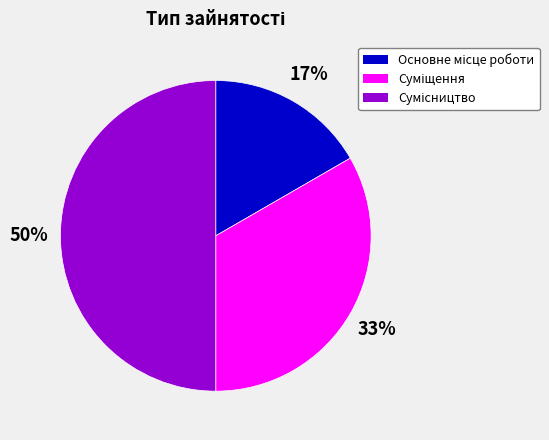

How many segments does this pie chart have?

3